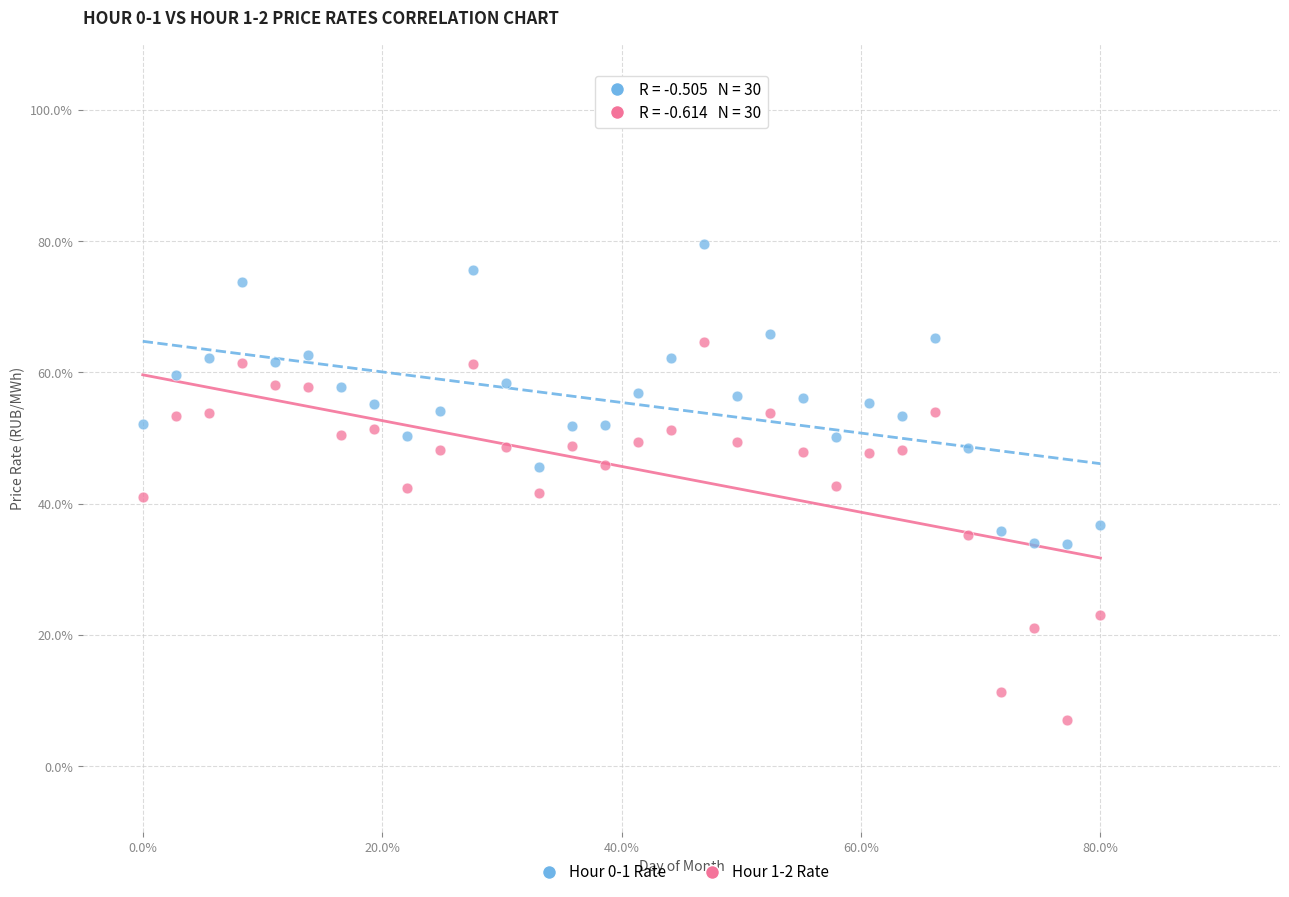

What are all the series names shown in the legend?

Hour 0-1 Rate, Hour 1-2 Rate